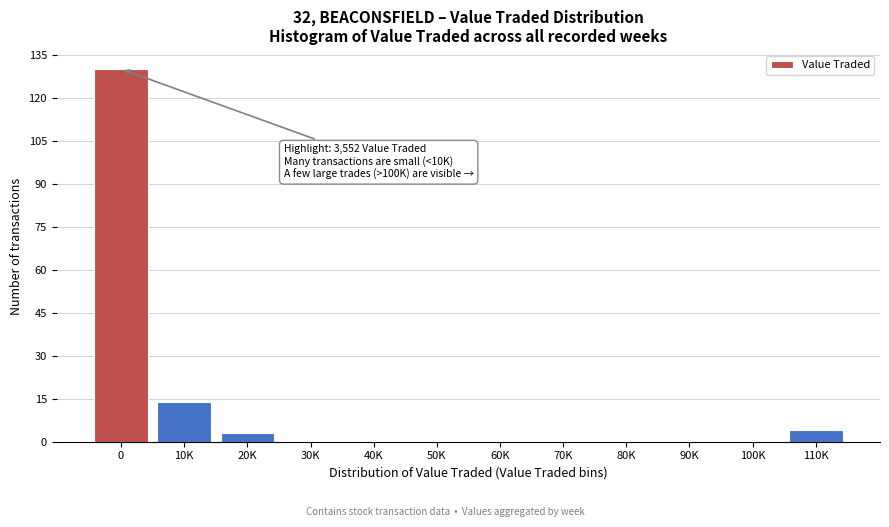

Reading left to right, transcribe all the data shown in this chart.

0=130	10K=14	20K=3	30K=0	40K=0	50K=0	60K=0	70K=0	80K=0	90K=0	100K=0	110K=4